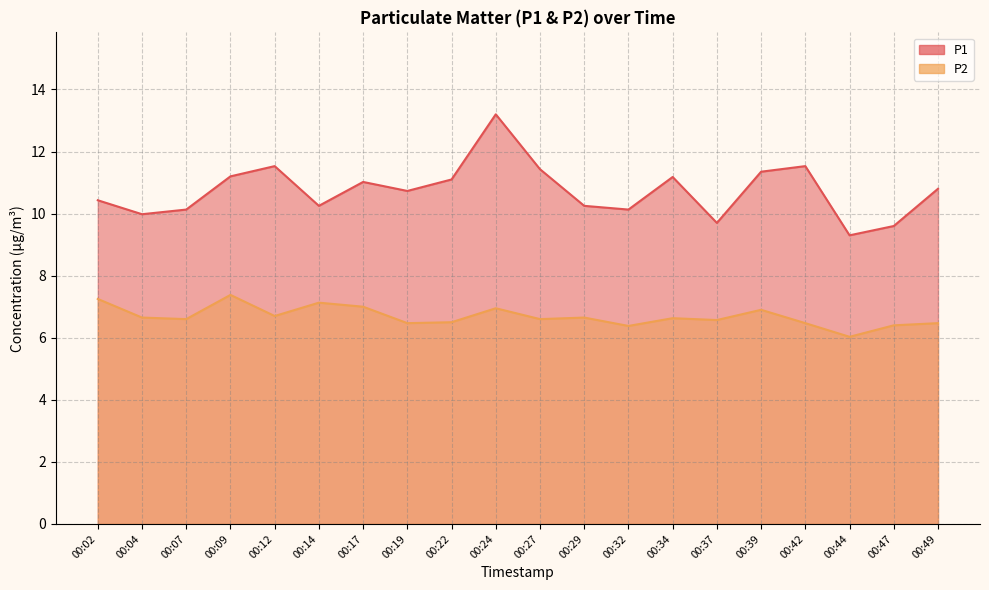

True or false: P2 has more than 2 points higher than both neighbors.

True